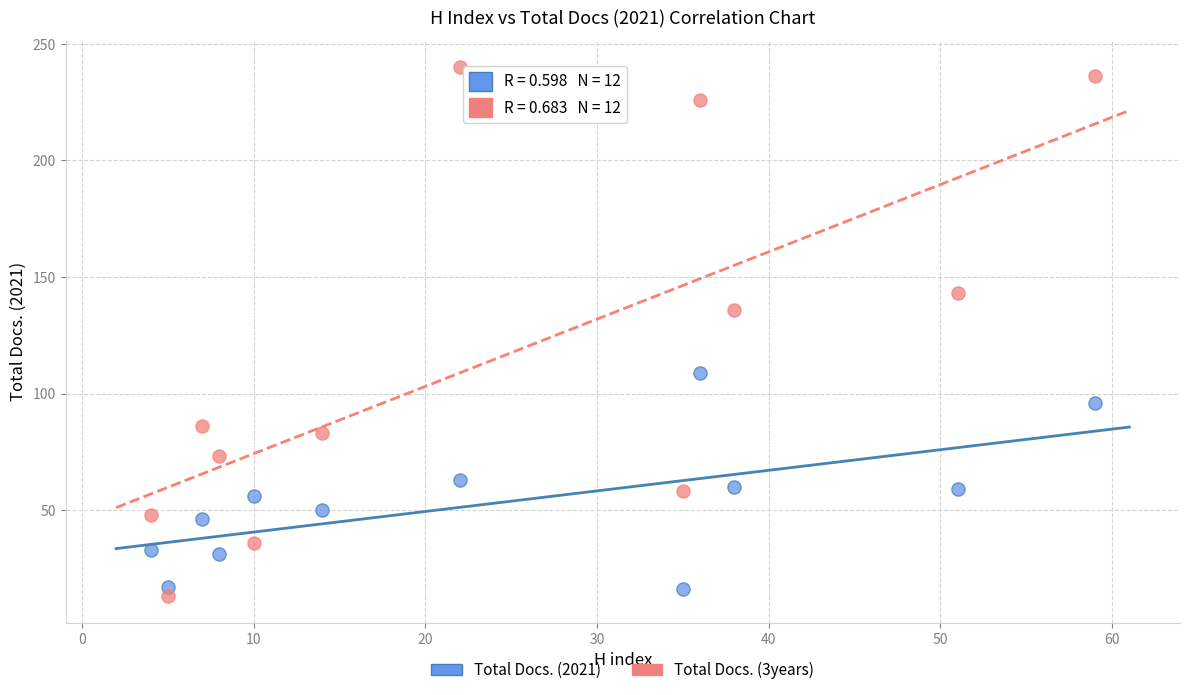

Across all data points, what is the range of Y values (max minus min)?

227